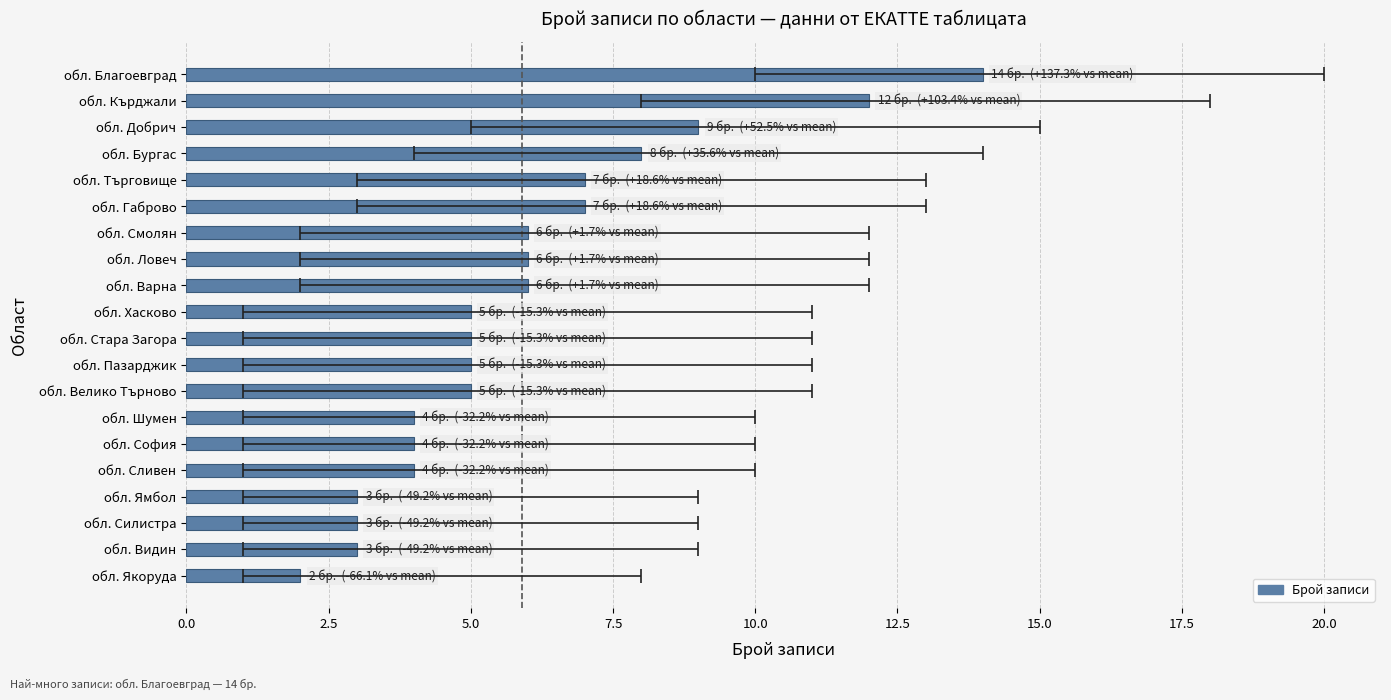

What is the greatest value displayed?

14